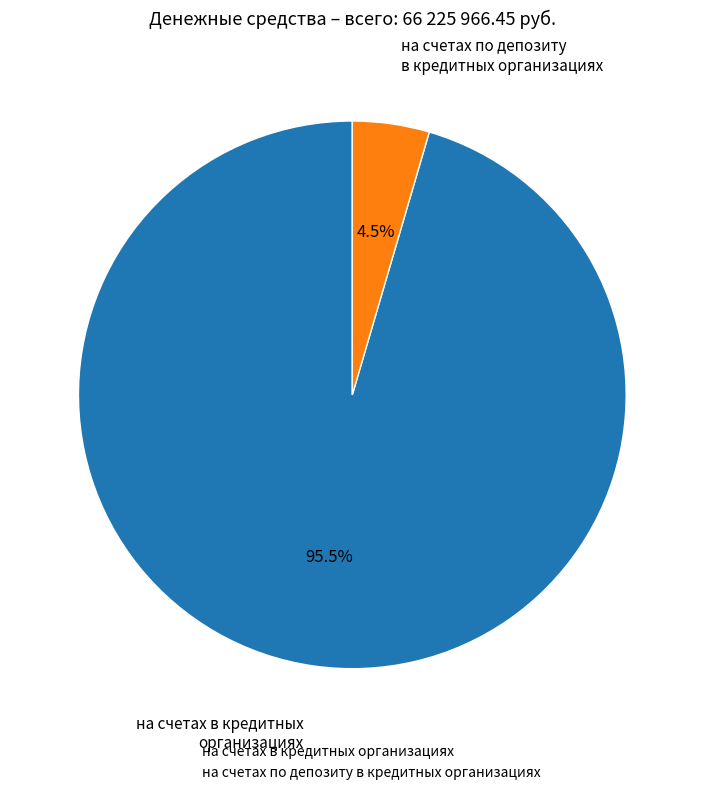

To the nearest percent, what is the difference between the на счетах в кредитных организациях and на счетах по депозиту в кредитных организациях slice percentages?

91%